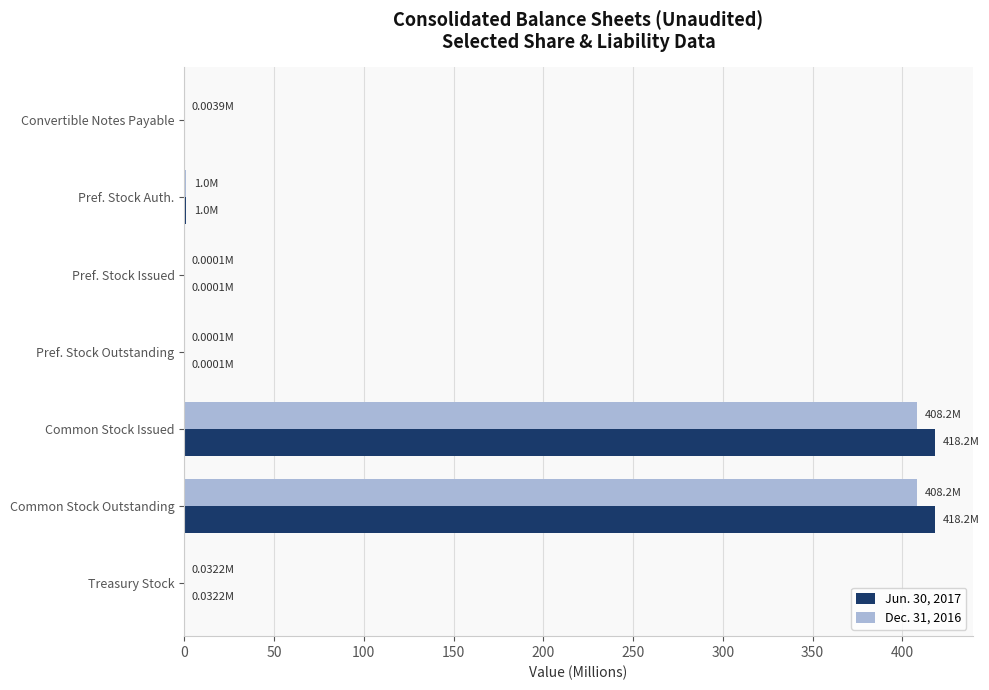

What is the total value across all series at Common Stock Outstanding?

826.4